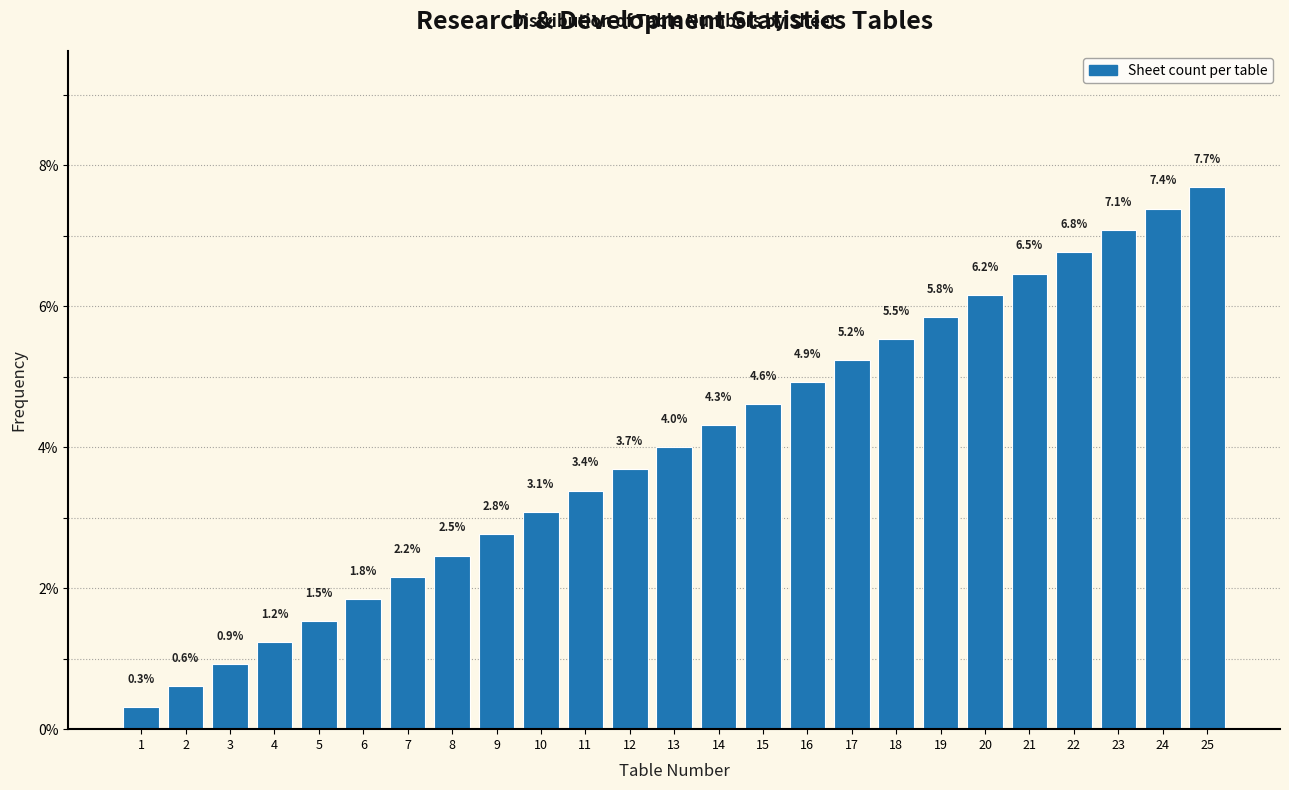

Reading left to right, what are all the values shown in this chart?

1=0.3	2=0.6	3=0.9	4=1.2	5=1.5	6=1.8	7=2.2	8=2.5	9=2.8	10=3.1	11=3.4	12=3.7	13=4.0	14=4.3	15=4.6	16=4.9	17=5.2	18=5.5	19=5.8	20=6.2	21=6.5	22=6.8	23=7.1	24=7.4	25=7.7